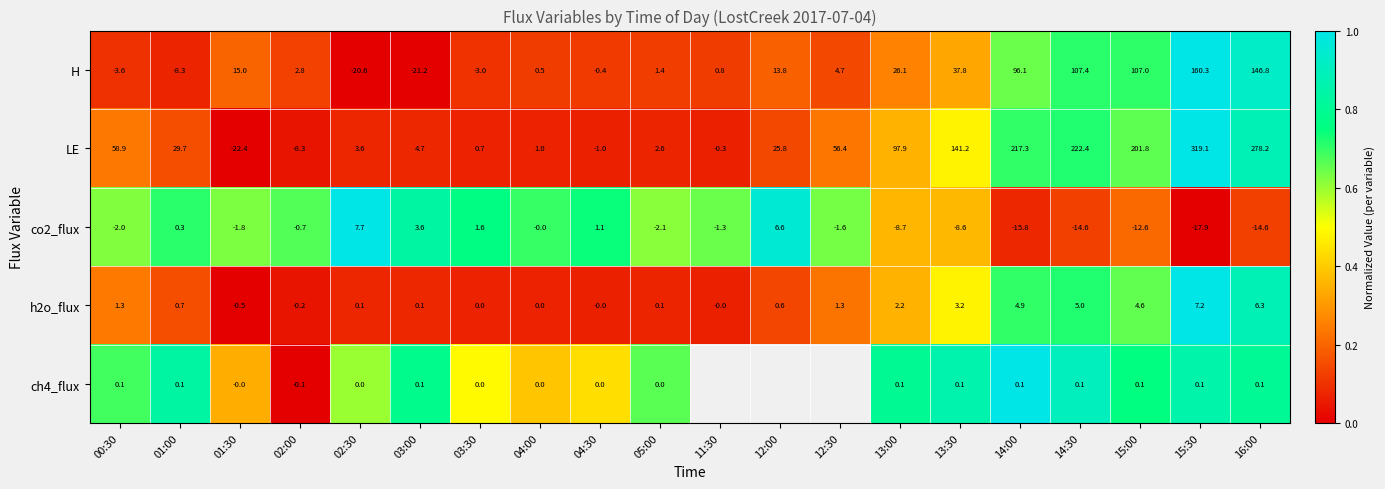

How many data points in co2_flux are less than -1?

12